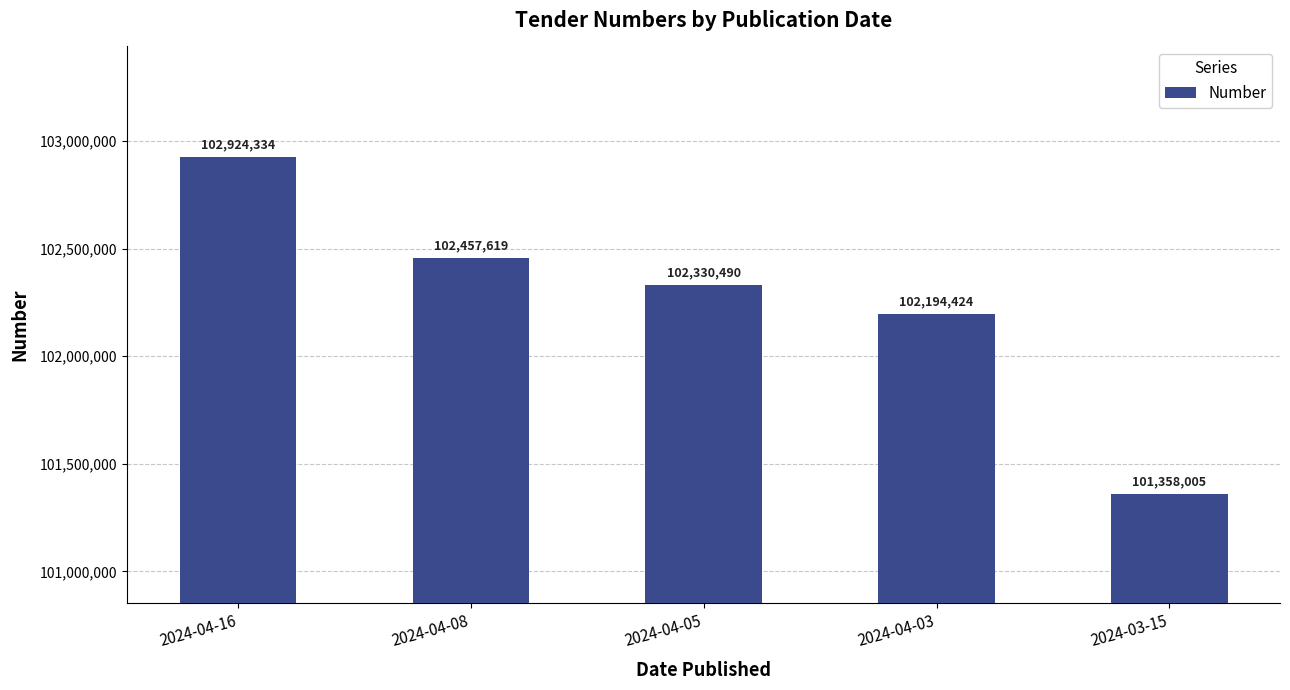

What is the sum of the values at 2024-04-03 and 2024-04-08?

204652043